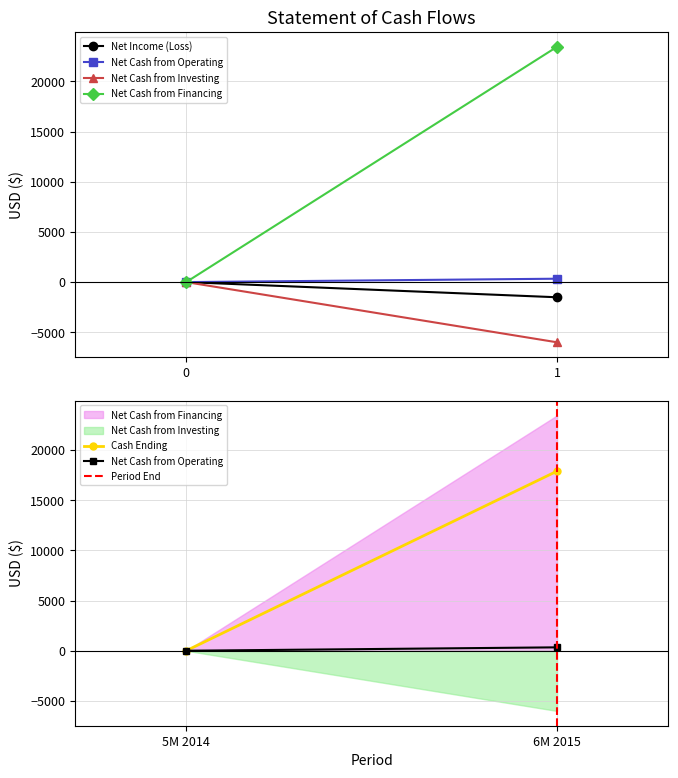

Reading right to left, extract all data points from this chart.

Net Income (Loss): -1512	0
Net Cash from Operating: 338	0
Net Cash from Investing: -6000	0
Net Cash from Financing: 23450	0
Cash Ending: 17899	0
Period End: 1	0